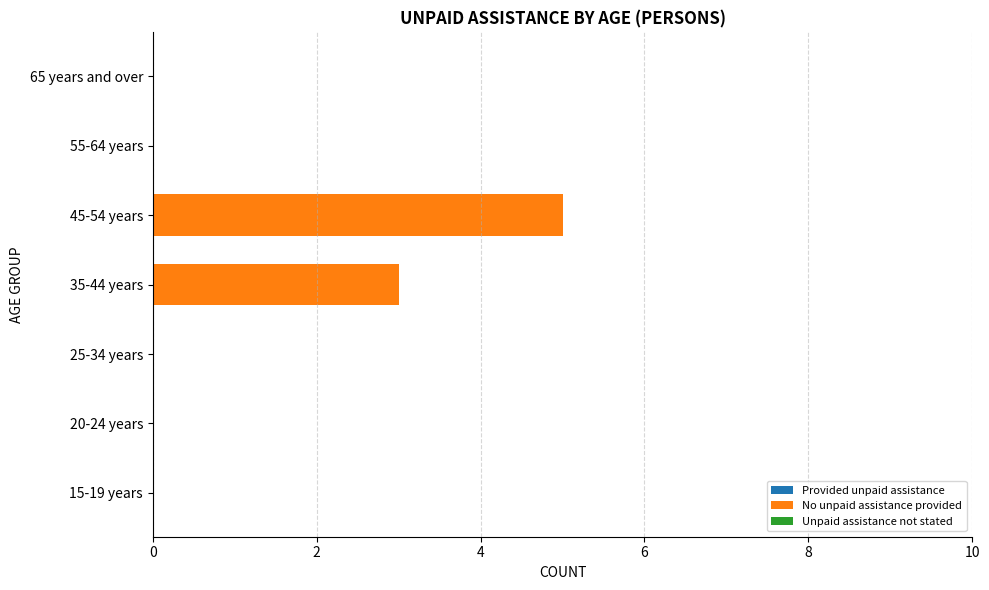

Which has a higher value, 55-64 years or 45-54 years?

45-54 years